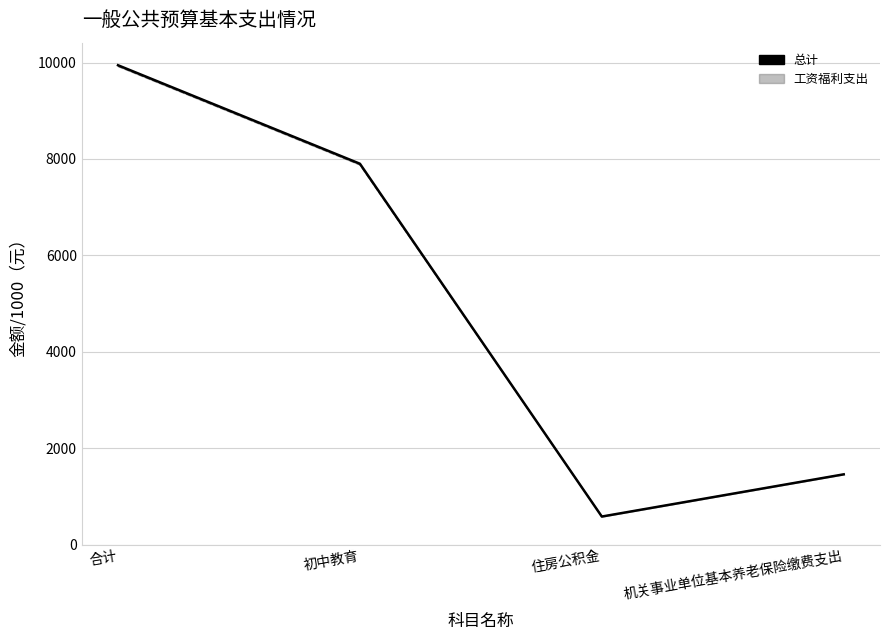

List the series in order of their overall mean, highest first.

总计, 工资福利支出